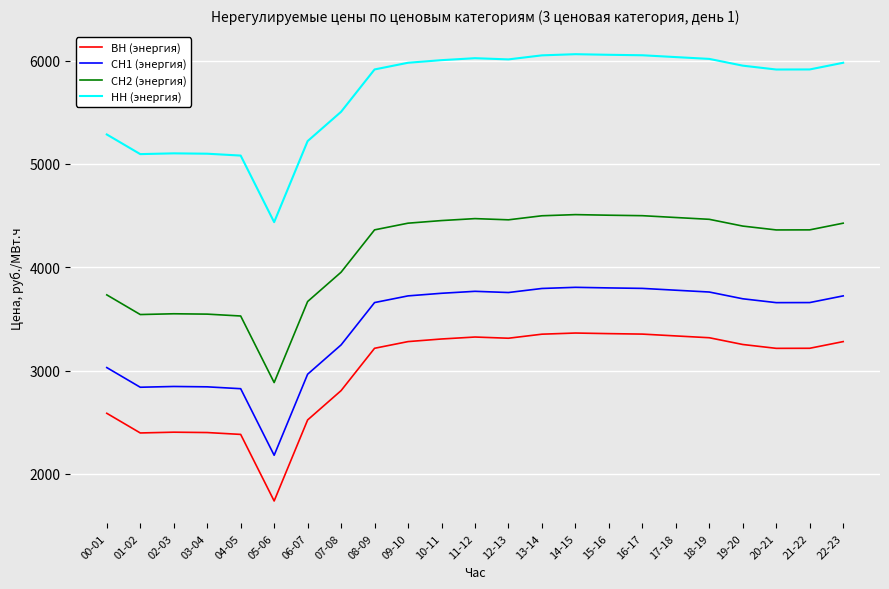

True or false: ВН (энергия) and СН1 (энергия) cross at least once.

False